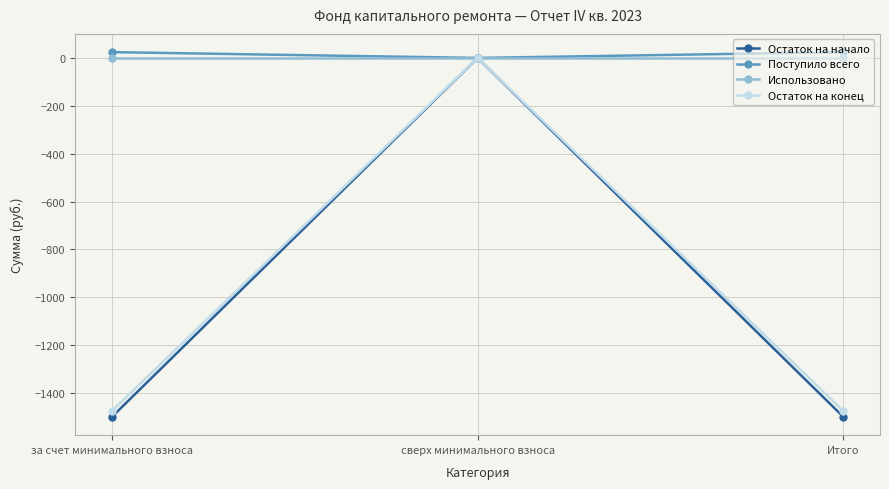

The Поступило всего series shows 0.0 at сверх минимального взноса. True or false?

True